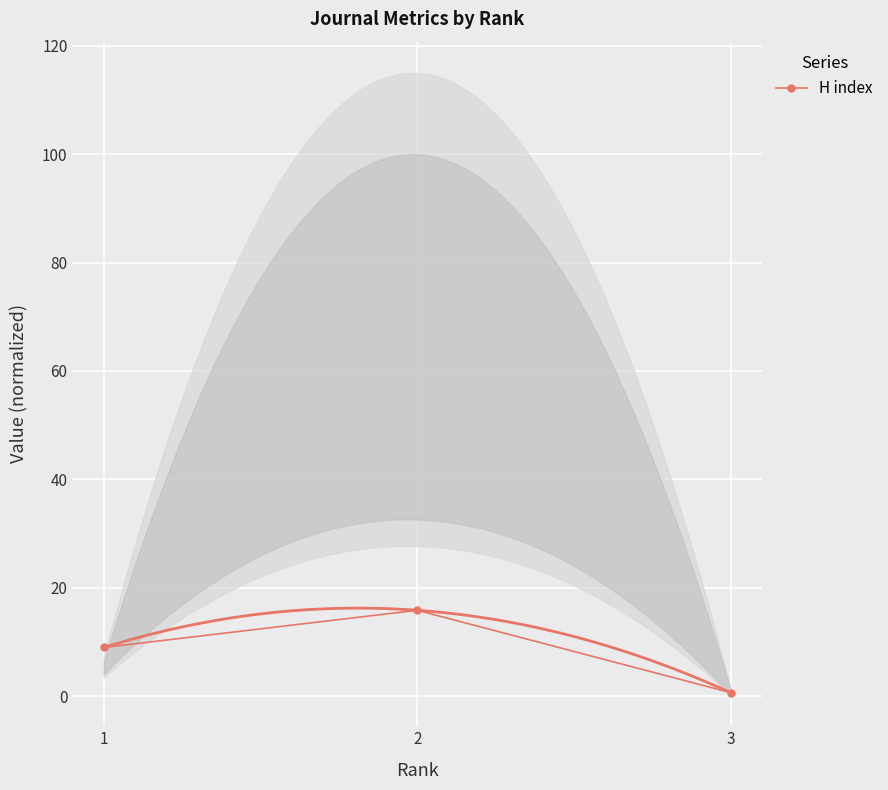

What is the minimum value shown in the chart?

0.6